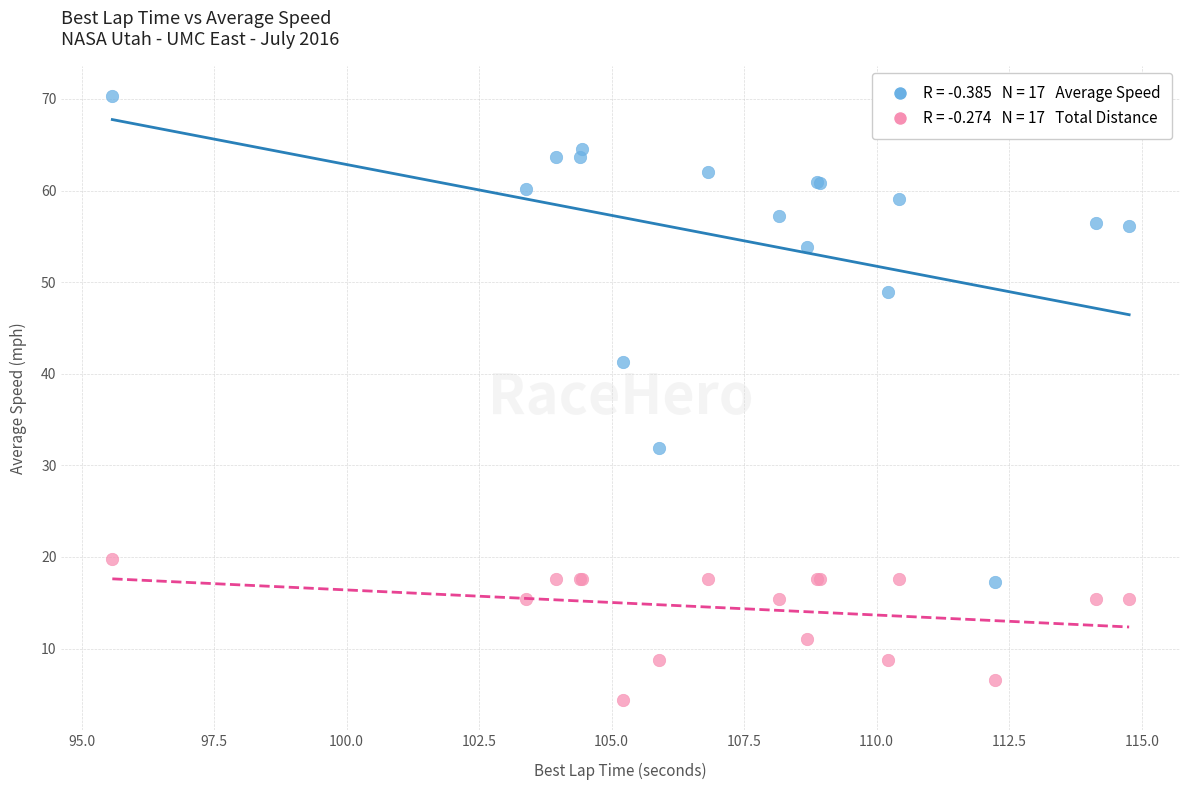

Across all series, what Y value is closest to 37?

41.3